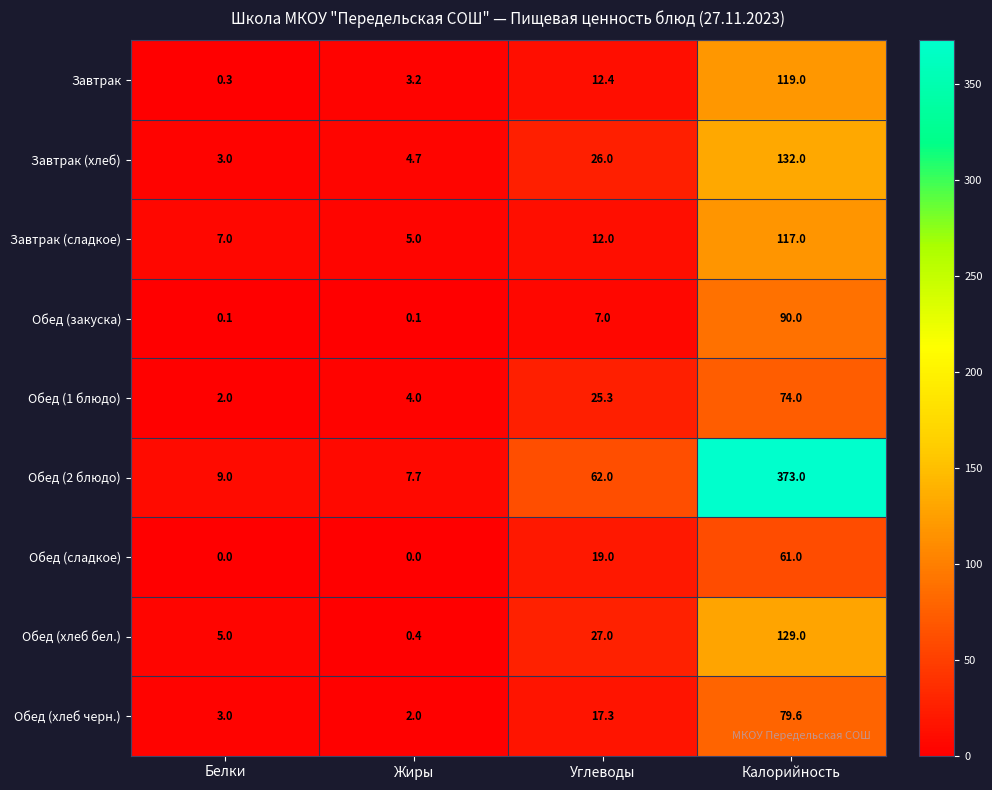

What is the sum of all Обед (хлеб черн.) values?

101.9